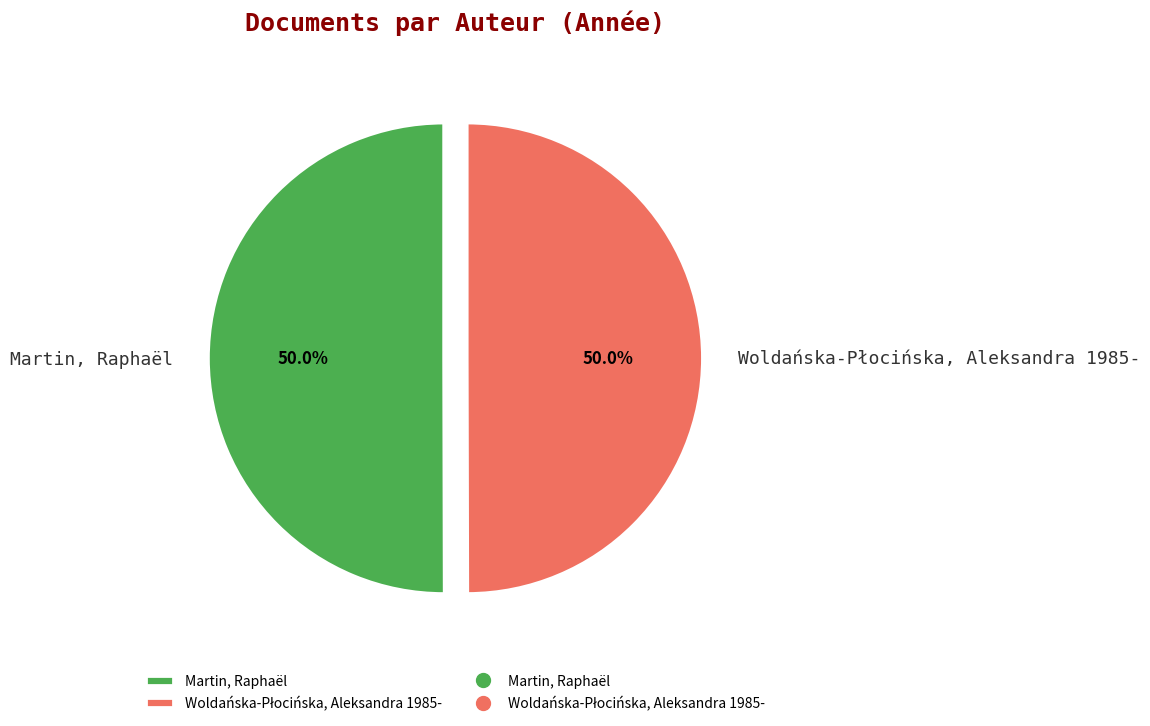

How much of the chart is everything except Martin, Raphaël?

50.0%